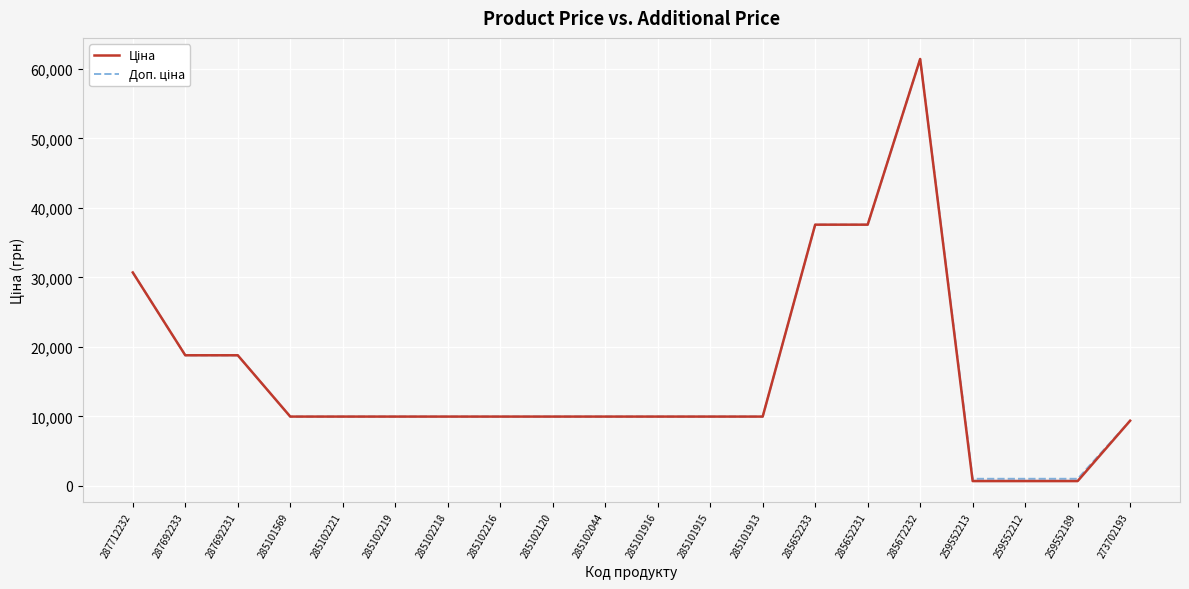

Which series has the largest total across all categories?

Доп. ціна